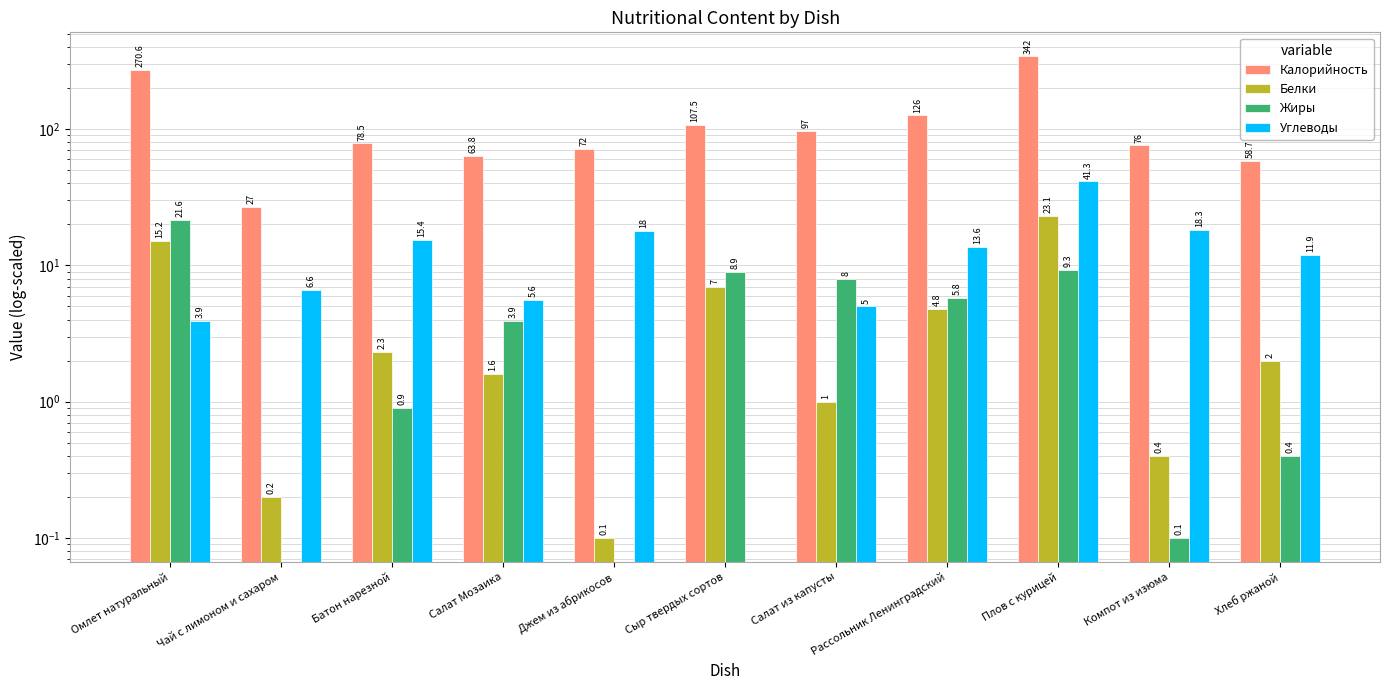

What is the difference between the highest and lowest values at Салат Мозаика?

62.2